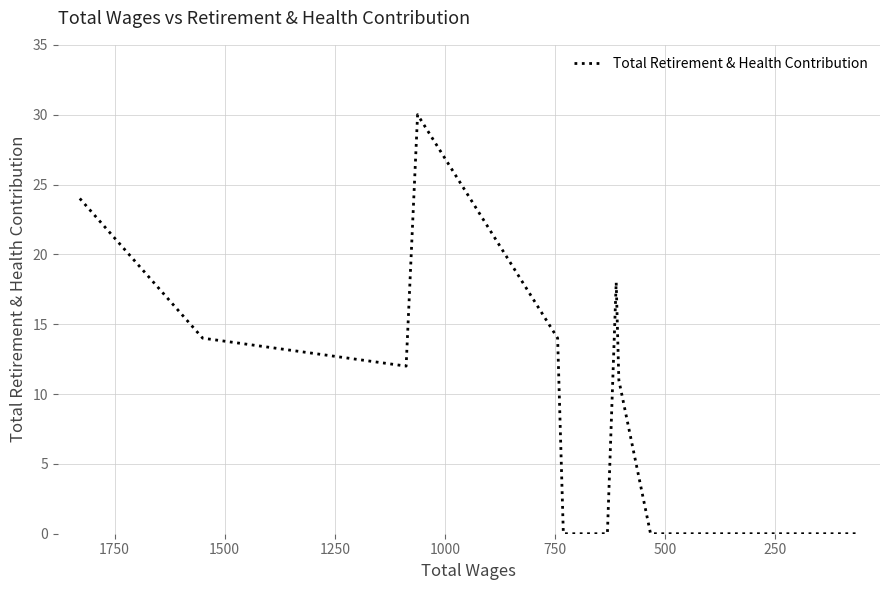

Is it true that the value at 2000 is 17?

False